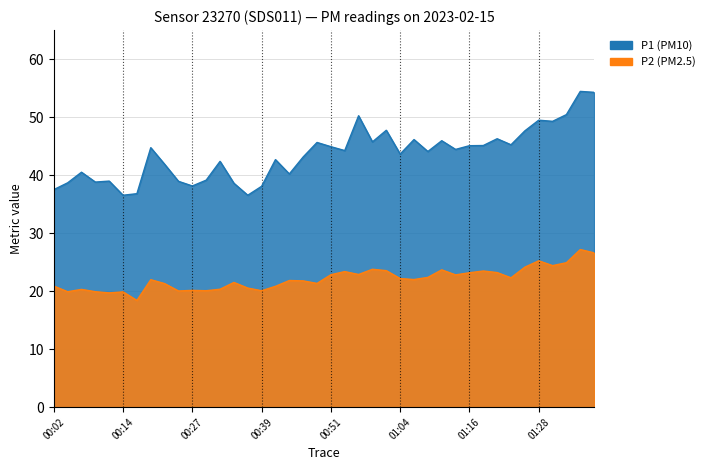

Reading left to right, list all the values displayed in this chart.

P1: 00:02=37.5	00:04=38.7	00:07=40.5	00:09=38.8	00:12=39.0	00:14=36.5	00:17=36.8	00:19=44.7	00:22=41.9	00:24=38.9	00:27=38.1	00:29=39.1	00:32=42.4	00:34=38.6	00:36=36.5	00:39=38.1	00:41=42.7	00:44=40.2	00:46=43.1	00:49=45.6	00:51=44.9	00:54=44.2	00:56=50.2	00:59=45.7	01:01=47.7	01:04=43.6	01:06=46.1	01:08=44.1	01:11=45.9	01:13=44.4	01:16=45.1	01:18=45.1	01:21=46.3	01:23=45.2	01:26=47.6	01:28=49.5	01:31=49.3	01:33=50.4	01:36=54.4	01:38=54.3
P2: 00:02=20.9	00:04=19.9	00:07=20.3	00:09=19.9	00:12=19.7	00:14=19.9	00:17=18.4	00:19=22.0	00:22=21.3	00:24=20.0	00:27=20.1	00:29=20.1	00:32=20.3	00:34=21.5	00:36=20.5	00:39=20.1	00:41=20.8	00:44=21.8	00:46=21.8	00:49=21.3	00:51=22.8	00:54=23.4	00:56=22.9	00:59=23.8	01:01=23.5	01:04=22.2	01:06=22.0	01:08=22.4	01:11=23.7	01:13=22.8	01:16=23.2	01:18=23.5	01:21=23.2	01:23=22.3	01:26=24.1	01:28=25.2	01:31=24.4	01:33=24.9	01:36=27.2	01:38=26.6